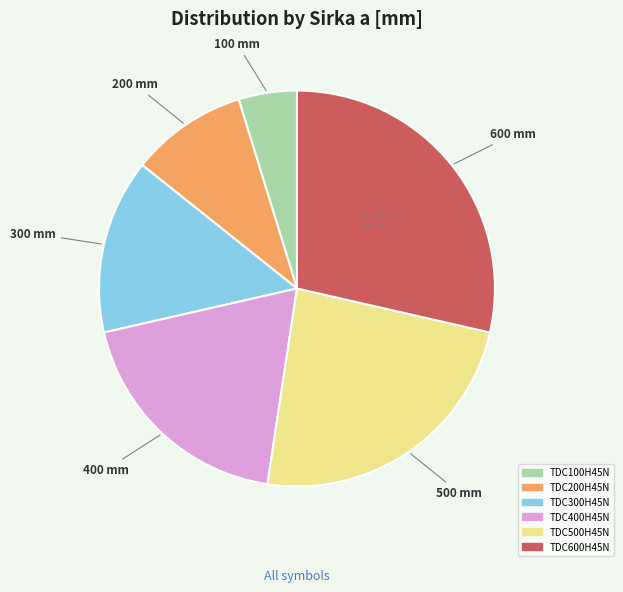

Which slice is the smallest?

TDC100H45N